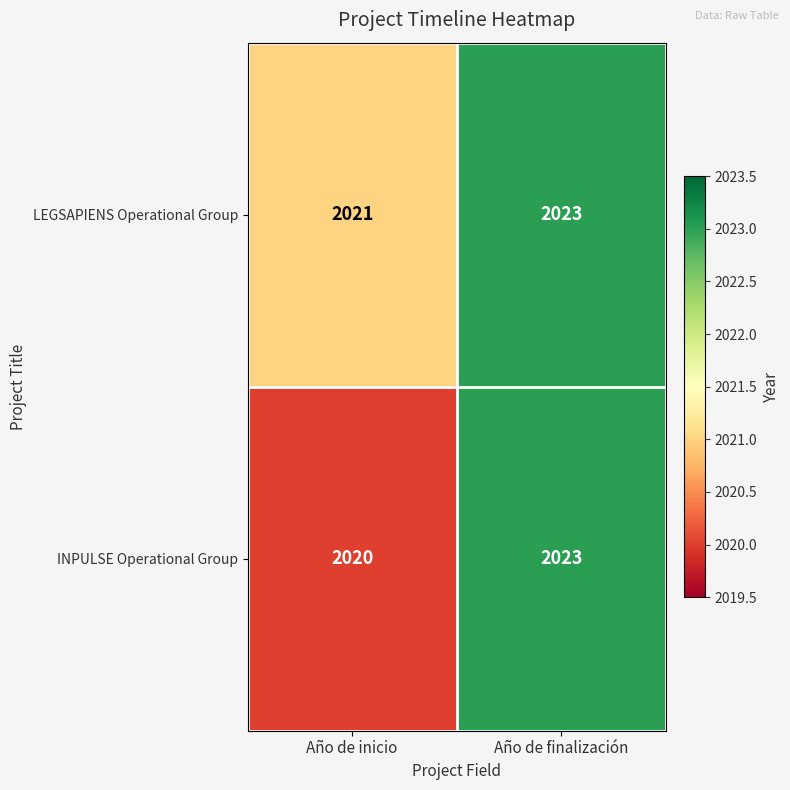

Rank the categories by INPULSE Operational Group value from lowest to highest.

Año de inicio, Año de finalización